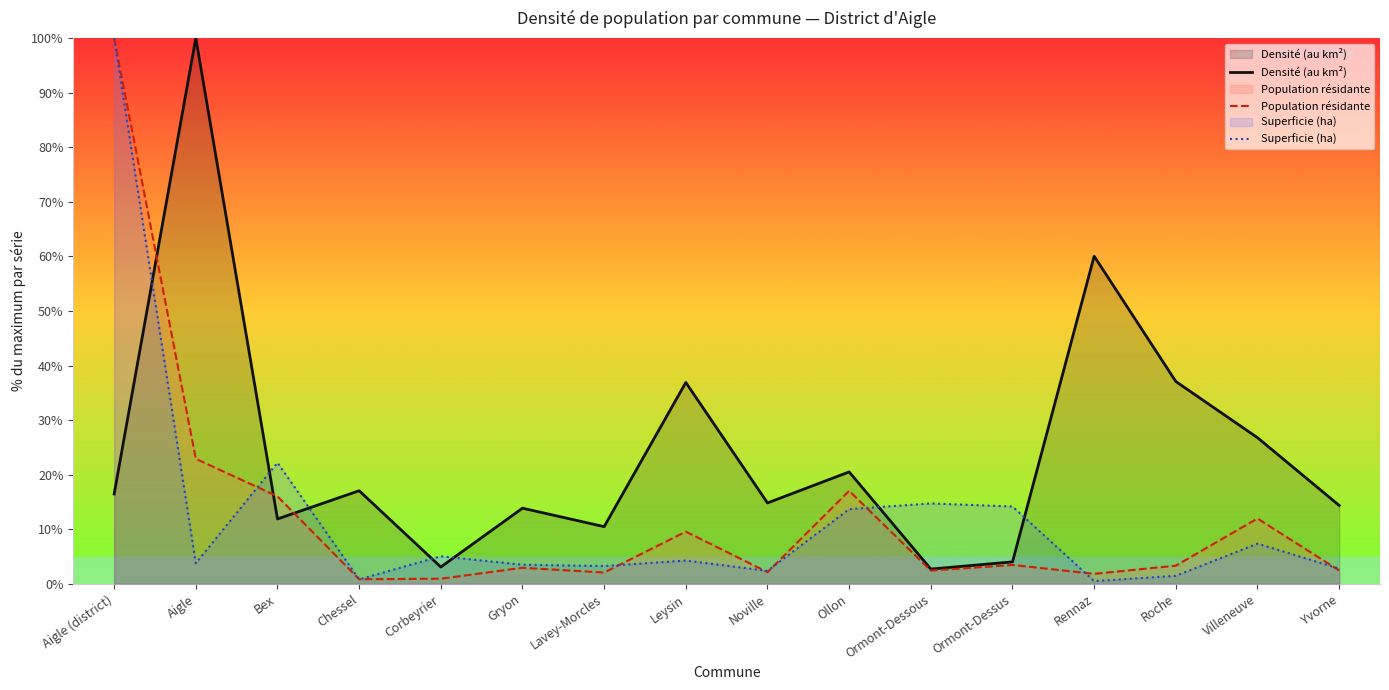

Where do Densité (au km²) and Population résidante first cross each other?

Aigle (district) and Aigle